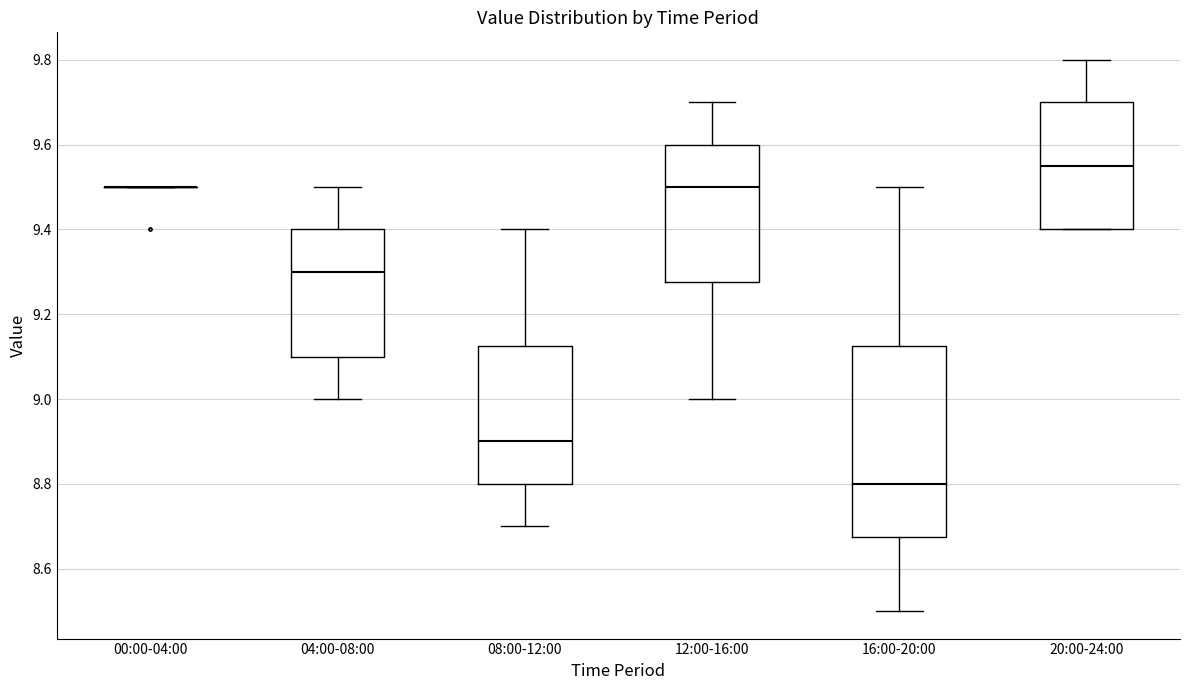

Reading left to right, transcribe this box plot: for each box, give where its median line is, the range the box spans, and where its two whiskers end, as read against the y-axis. The values are not printed on the chart, so give them approximately, as read against the axis.

00:00-04:00: box collapsed to a line at 9.50, whiskers 9.50 to 9.50
04:00-08:00: median 9.30, box 9.10 to 9.40, whiskers 9.00 to 9.50
08:00-12:00: median 8.90, box 8.80 to 9.12, whiskers 8.70 to 9.40
12:00-16:00: median 9.50, box 9.28 to 9.60, whiskers 9.00 to 9.70
16:00-20:00: median 8.80, box 8.68 to 9.12, whiskers 8.50 to 9.50
20:00-24:00: median 9.56, box 9.40 to 9.70, whiskers 9.40 to 9.80